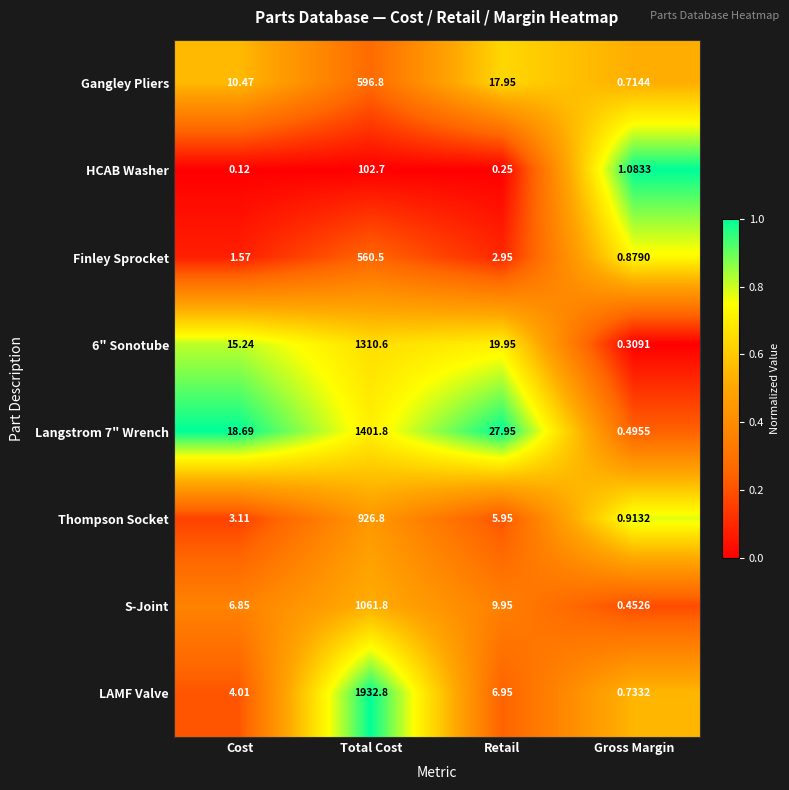

How many series are shown in this chart?

8